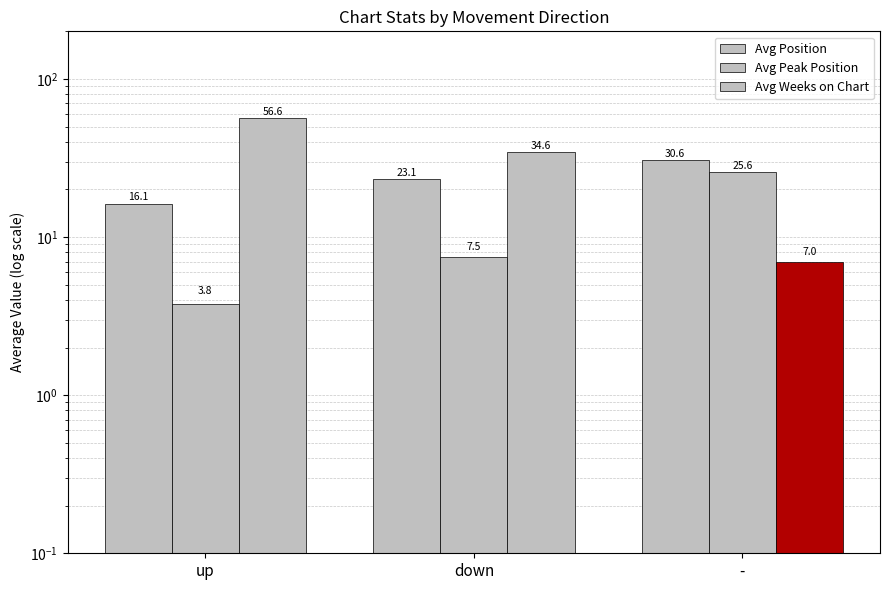

True or false: Avg Position has a value of 16.1 at up.

True